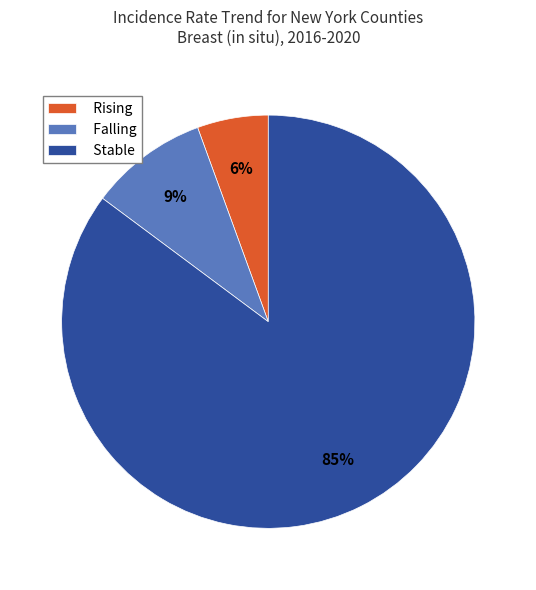

True or false: Falling accounts for 9% of the total.

True